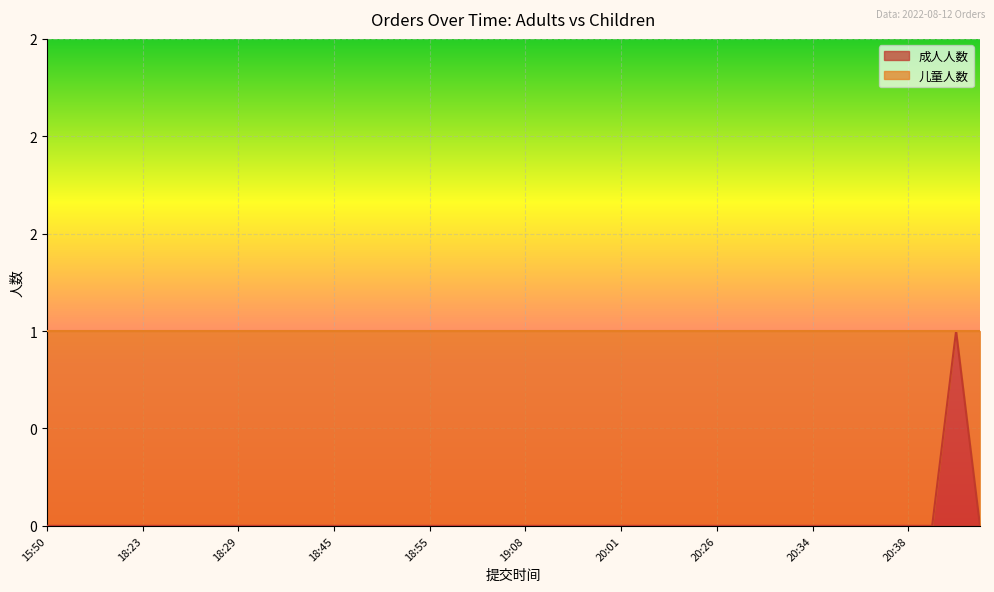

Does the chart display data point markers on the line(s)?

No